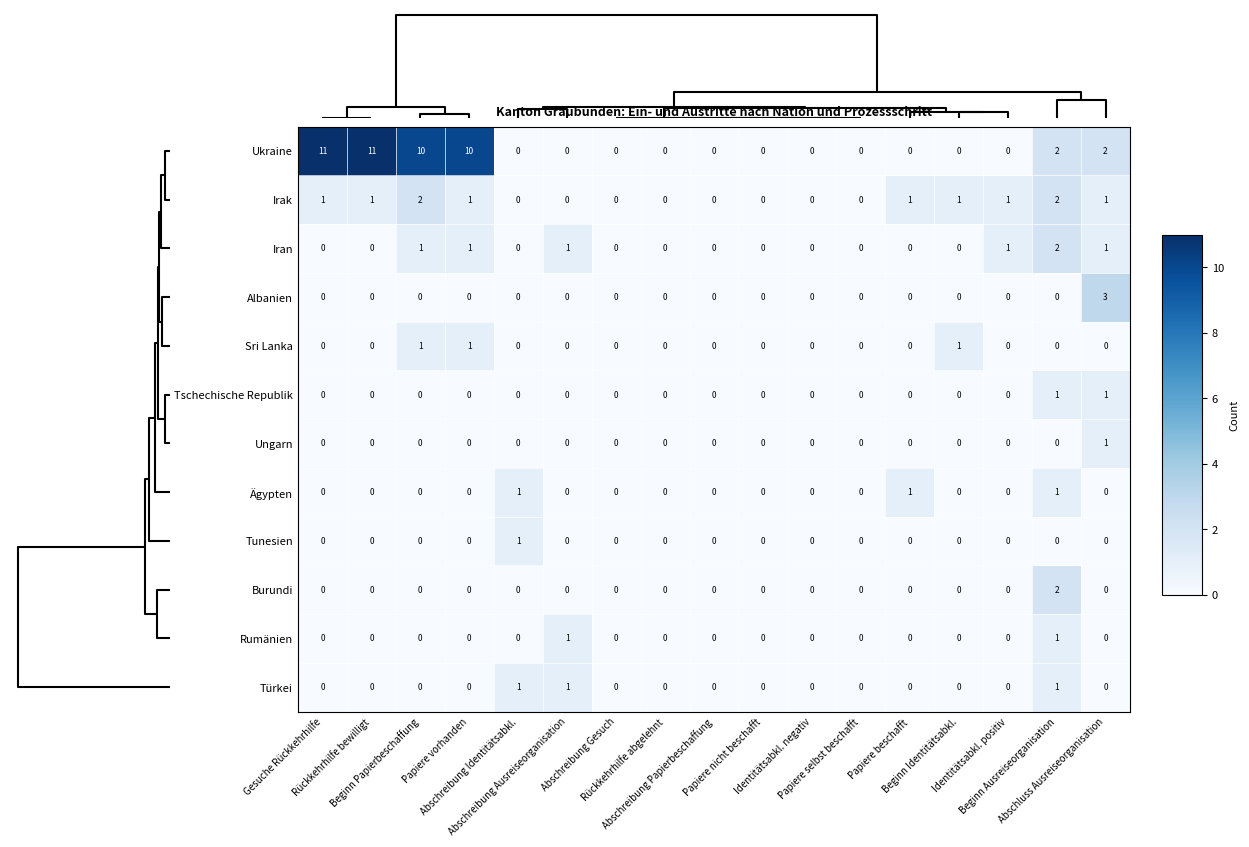

Which series has the widest spread of values?

Ukraine